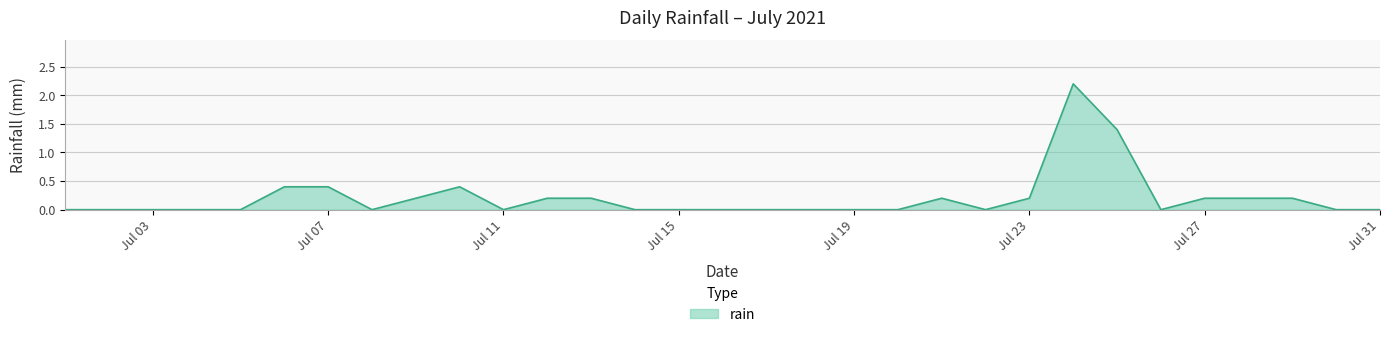

What is the difference between the maximum and minimum values?

2.2